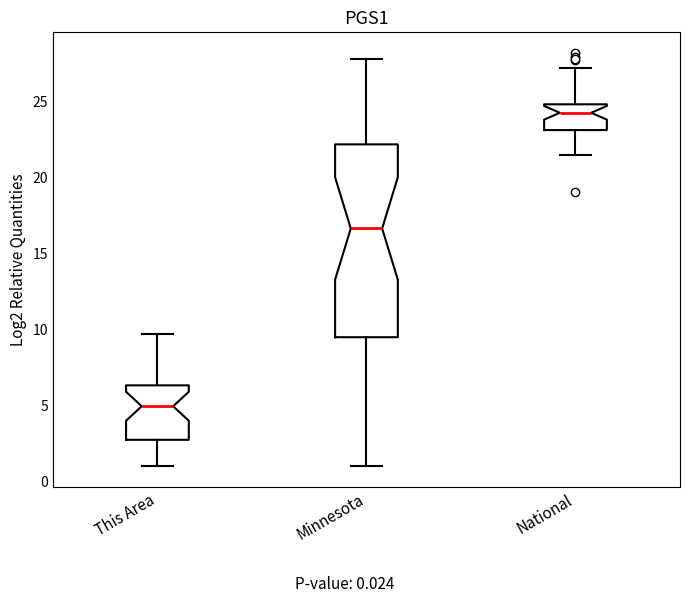

Where is the upper edge of the box for This Area on the y-axis? The values are not printed on the chart, so give them approximately, as read against the axis.

6.5